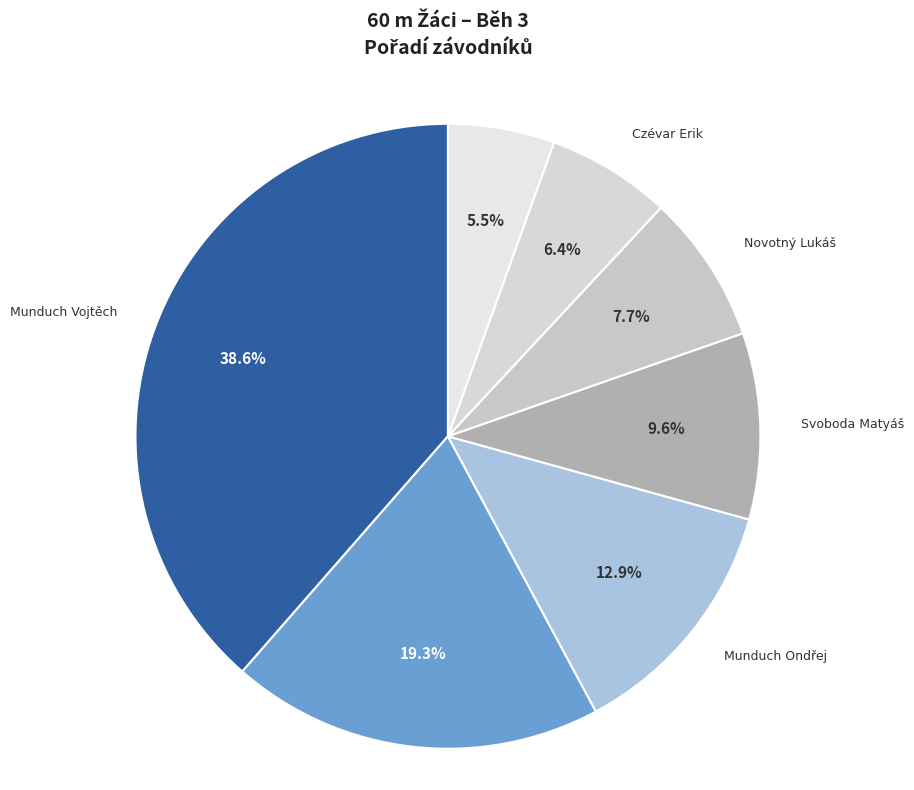

How many slices are in this pie chart?

7